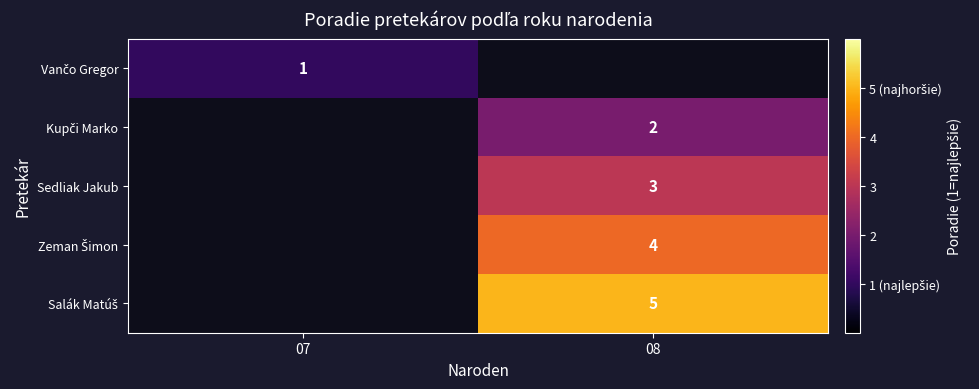

Which category has the lowest value across all series?

07